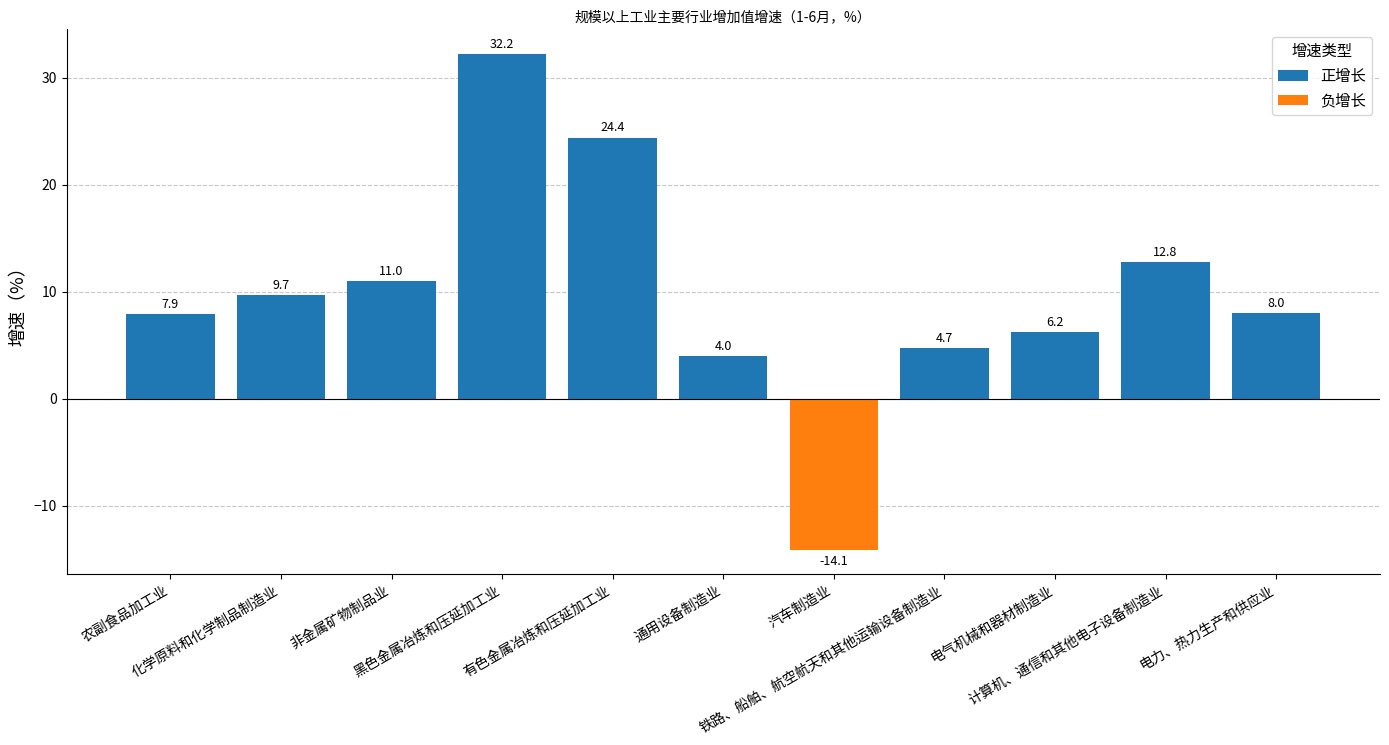

List the series in order of their overall mean, lowest first.

负增长, 正增长